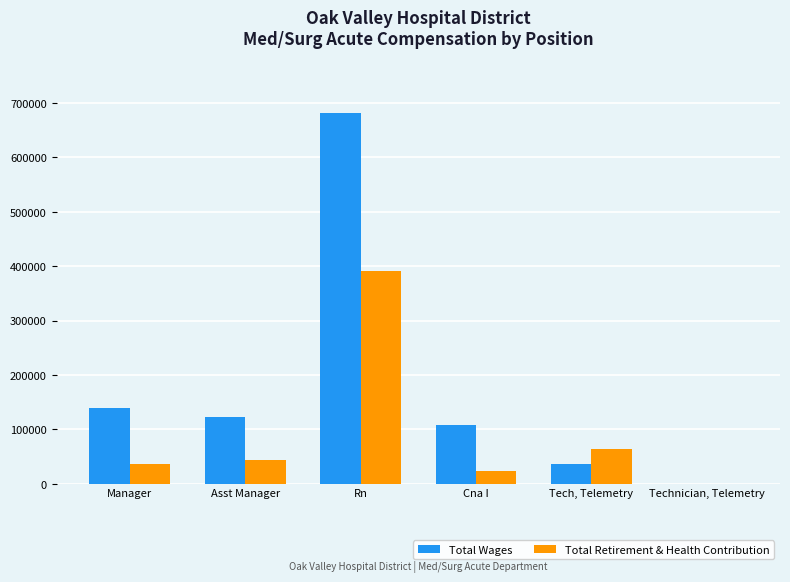

What is the maximum value for Total Wages?

680713